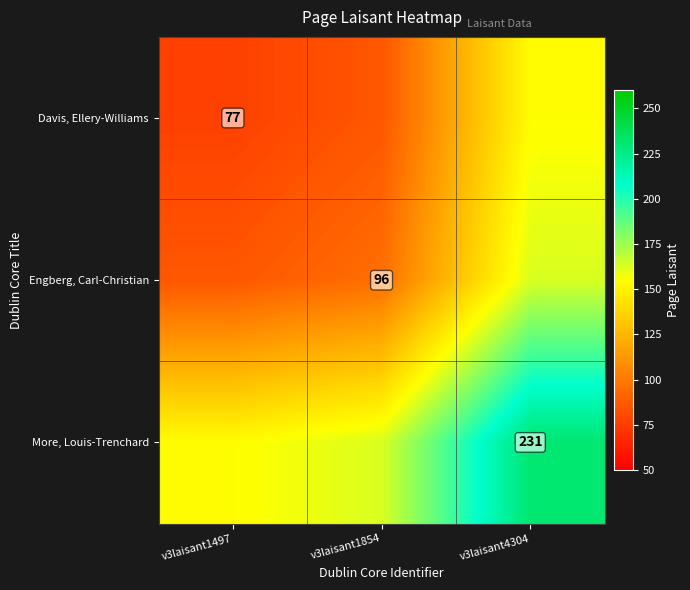

At which category is the sum across all series the highest?

v3laisant4304